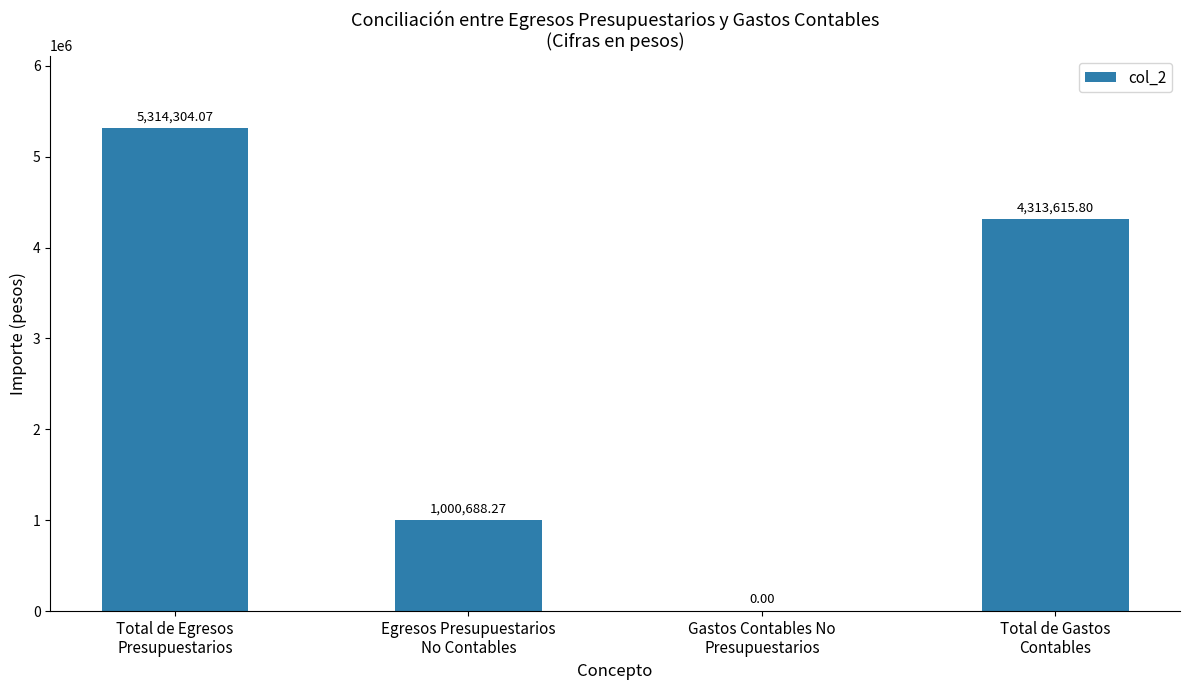

True or false: the data shows 1820407.4 at Total de Gastos
Contables.

False